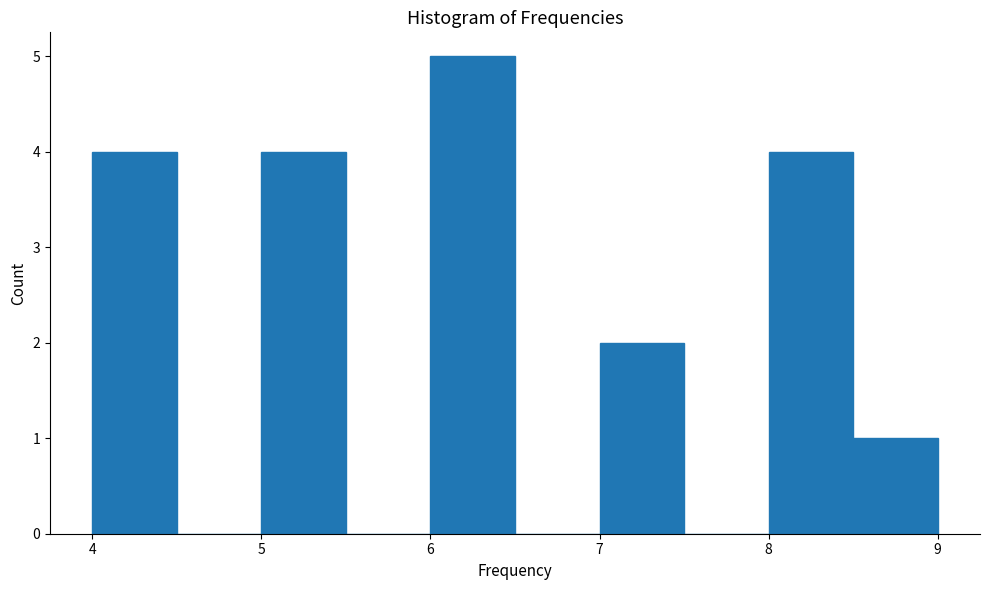

Reading left to right, transcribe this chart: for each bar, give the range it covers on the x-axis and its height. The values are not printed on the chart, so give them approximately, as read against the axis.

4.0 to 4.5: 4
4.5 to 5.0: 0
5.0 to 5.5: 4
5.5 to 6.0: 0
6.0 to 6.5: 5
6.5 to 7.0: 0
7.0 to 7.5: 2
7.5 to 8.0: 0
8.0 to 8.5: 4
8.5 to 9.0: 1